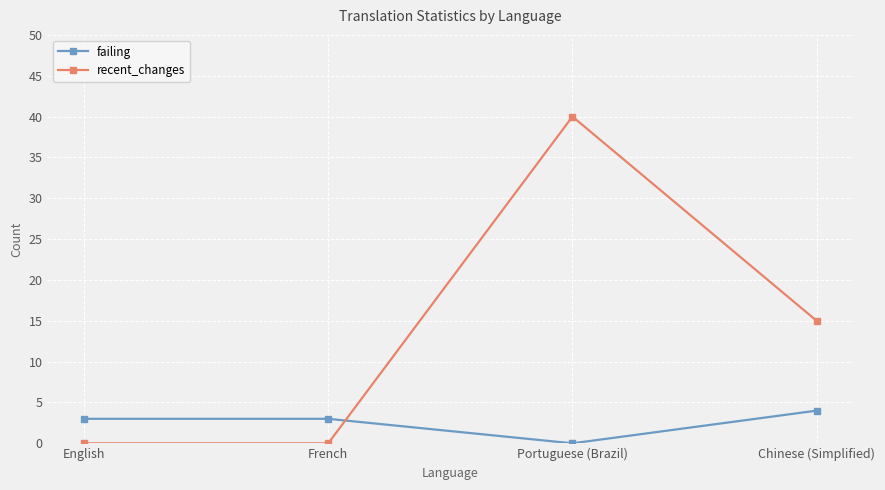

Count the number of data series in this chart.

2